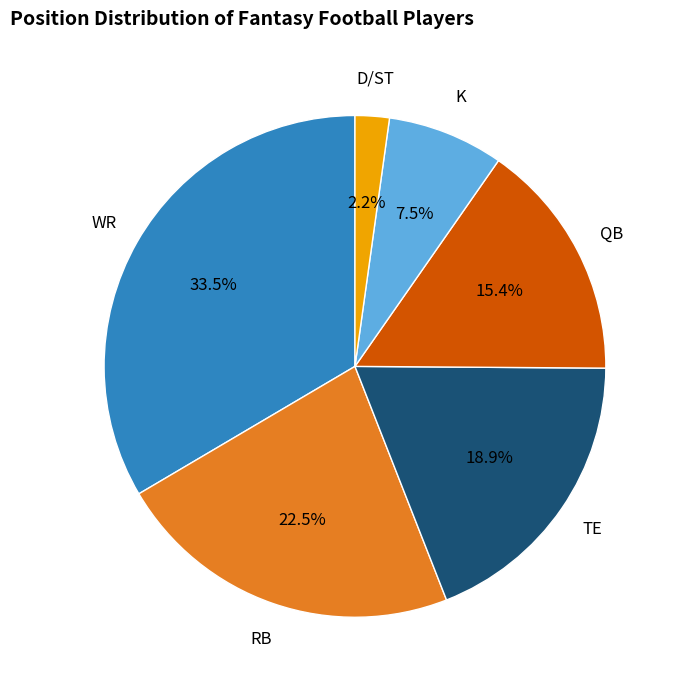

Count the number of slices in the pie.

6